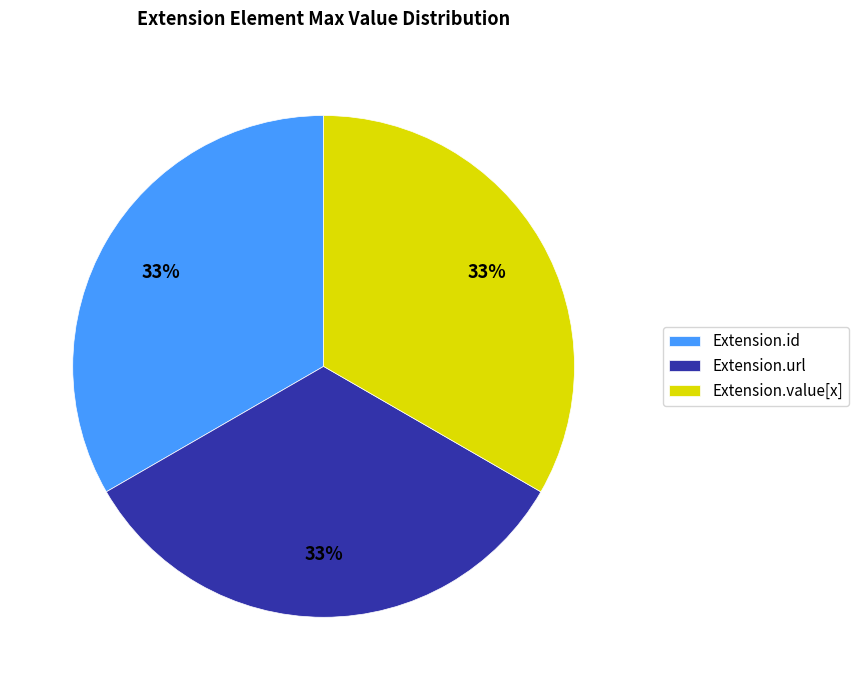

Is the sum of Extension.url and Extension.value[x] greater than half?

Yes